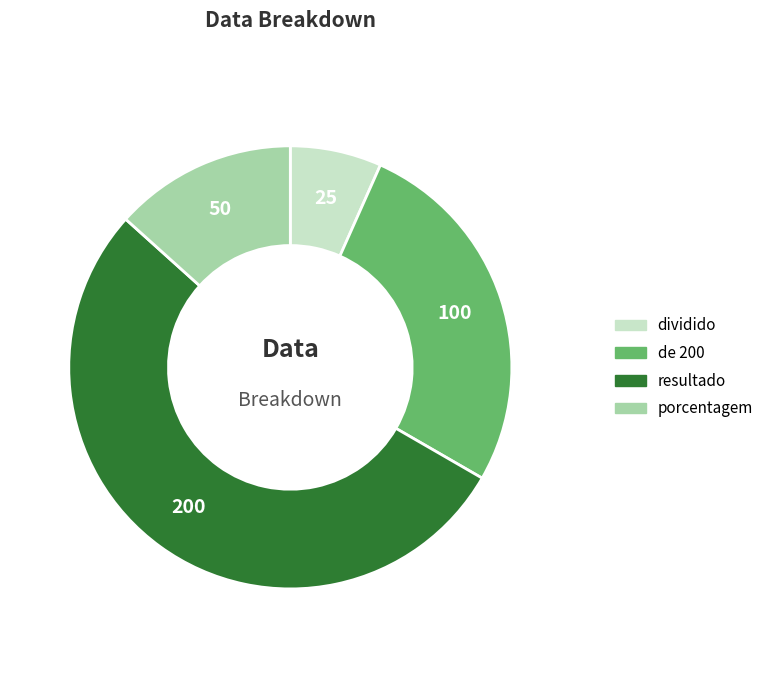

Combined, do resultado and de 200 account for over 50%?

Yes